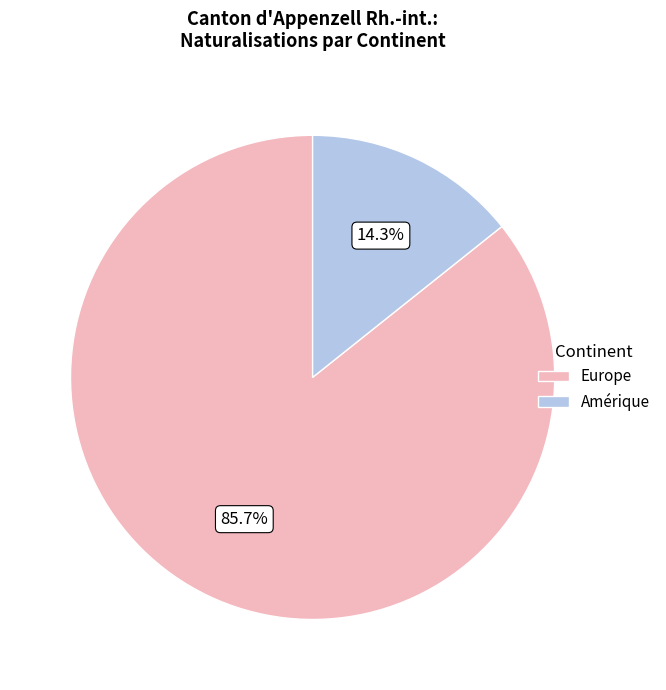

What is the largest slice in the pie chart?

Europe